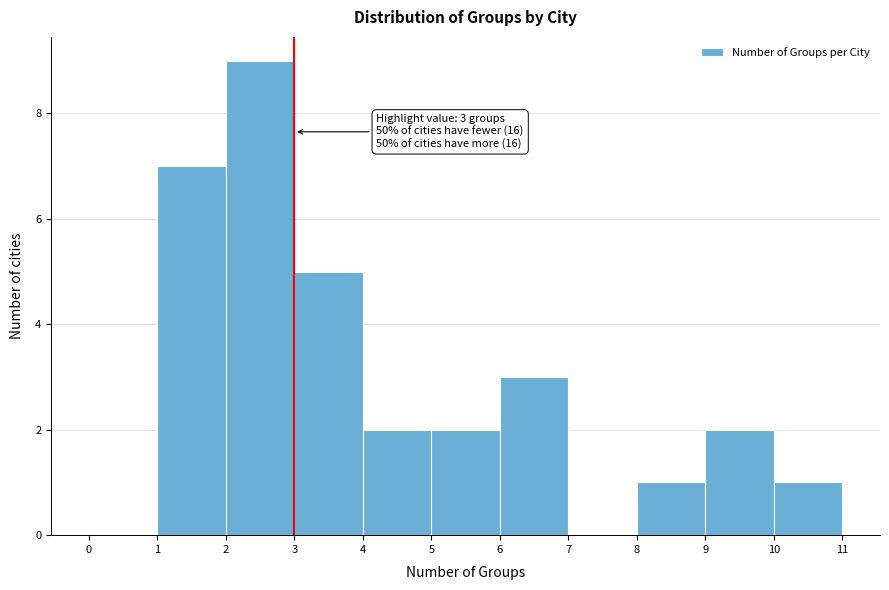

Over which range of the x-axis is the bar tallest?

2 to 3